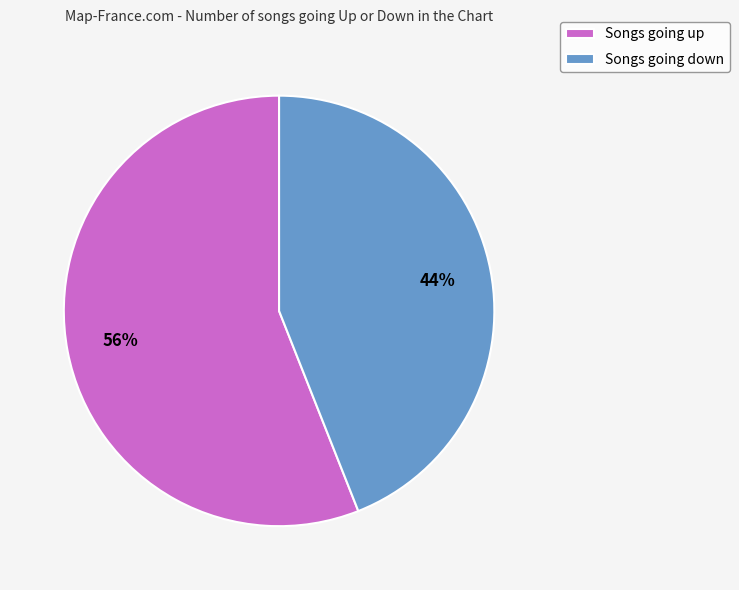

Does Songs going down represent more than half of the total?

No